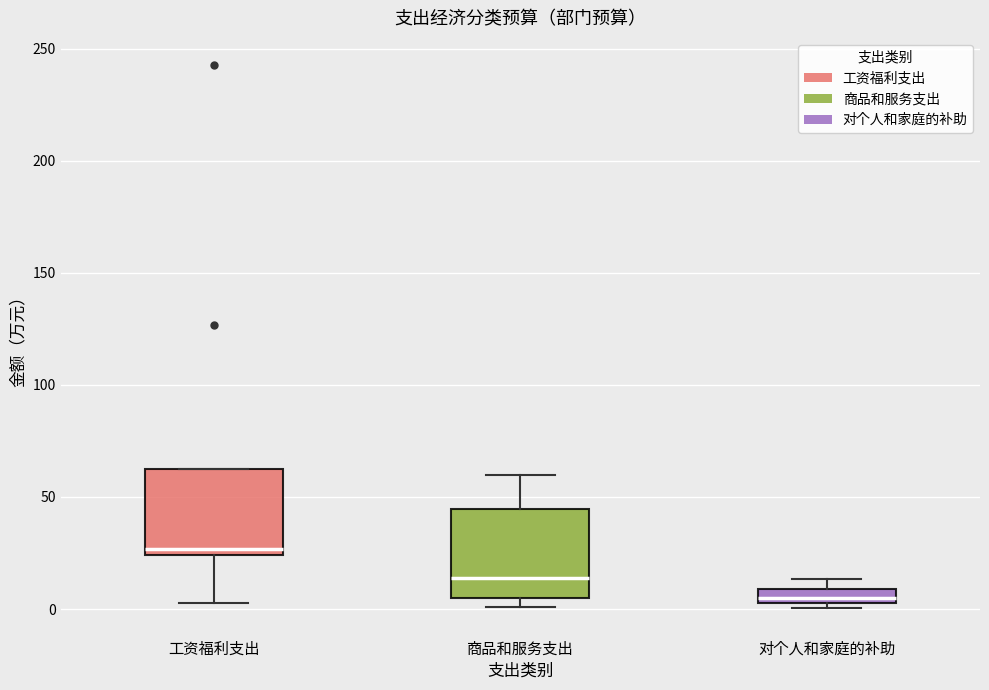

Where is the upper edge of the box for 对个人和家庭的补助 on the y-axis? The values are not printed on the chart, so give them approximately, as read against the axis.

10